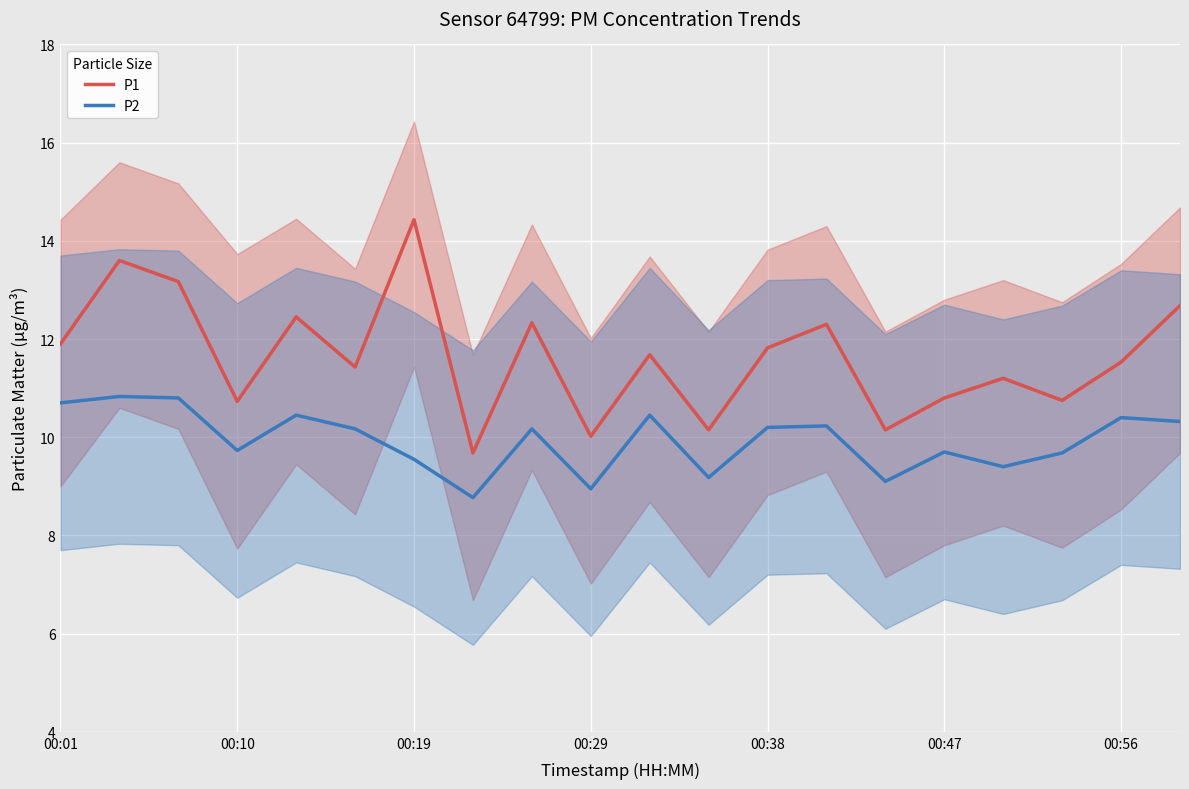

What is the minimum value for P2?

8.8